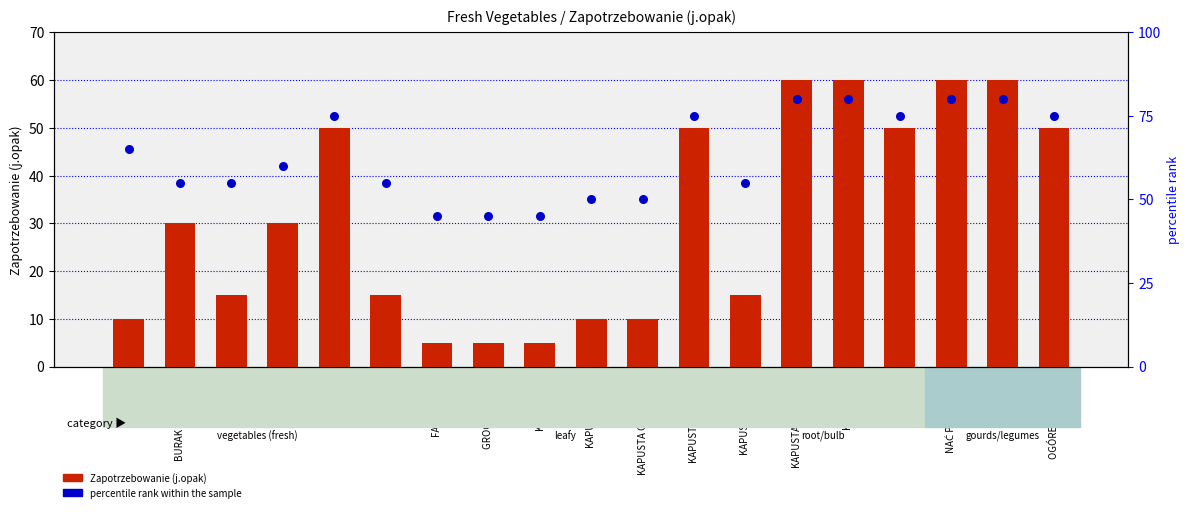

At which category is the sum across all series the highest?

KAPUSTA PEKIŃSKA